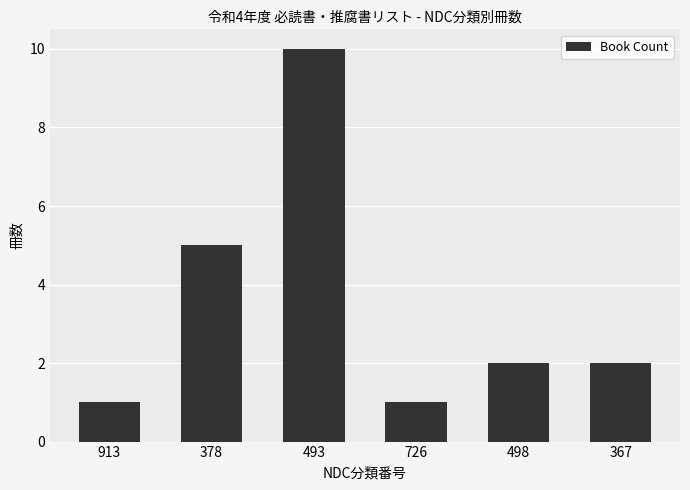

Reading left to right, extract all data points from this chart.

913=1	378=5	493=10	726=1	498=2	367=2